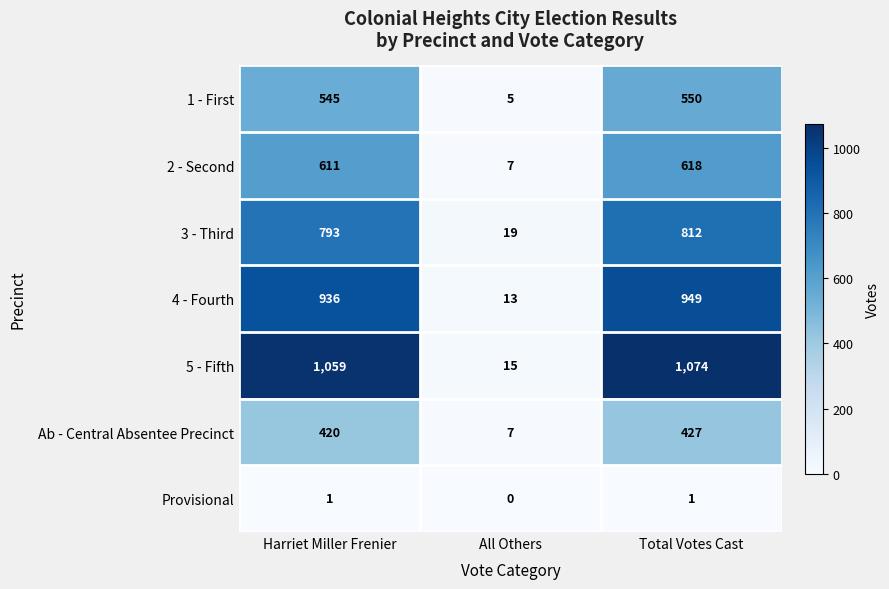

What is the total value across all series at Total Votes Cast?

4431